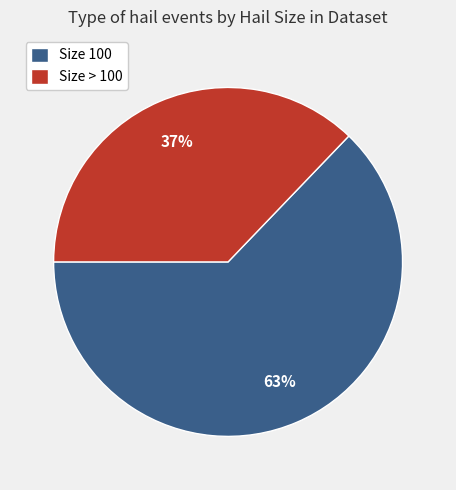

Is Size 100 the majority of the pie?

Yes